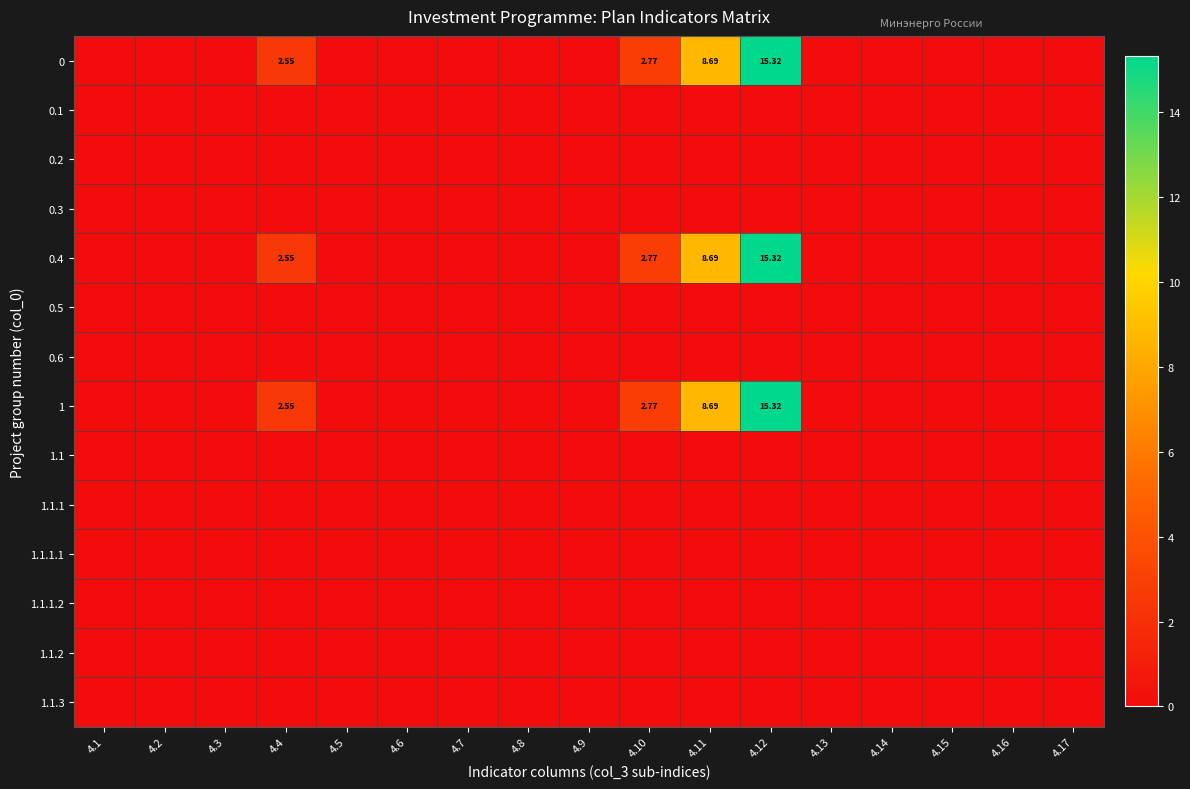

How many series are shown in this chart?

14